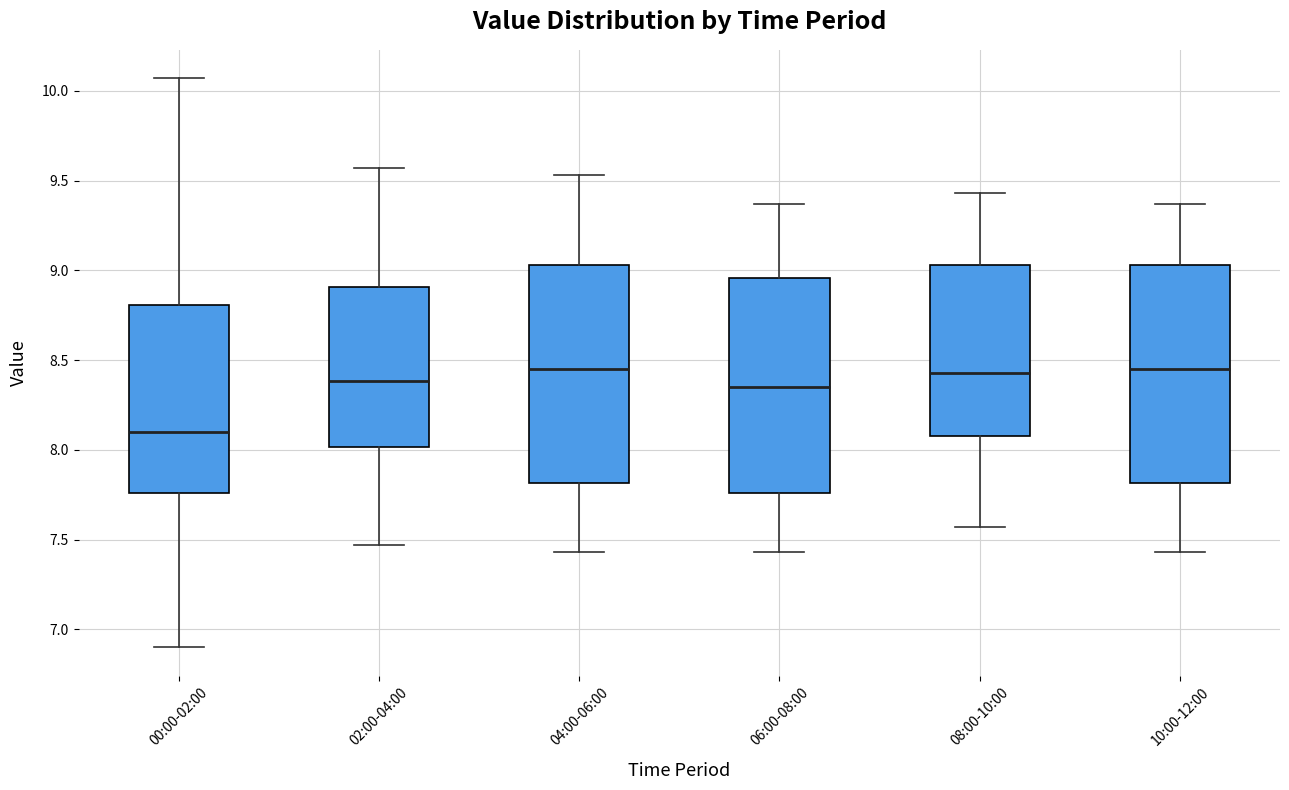

Reading left to right, transcribe this box plot: for each box, give where its median line is, the range the box spans, and where its two whiskers end, as read against the y-axis. The values are not printed on the chart, so give them approximately, as read against the axis.

00:00-02:00: median 8.10, box 7.75 to 8.80, whiskers 6.90 to 10.05
02:00-04:00: median 8.40, box 8.00 to 8.90, whiskers 7.45 to 9.55
04:00-06:00: median 8.45, box 7.80 to 9.05, whiskers 7.45 to 9.55
06:00-08:00: median 8.35, box 7.75 to 8.95, whiskers 7.45 to 9.35
08:00-10:00: median 8.45, box 8.10 to 9.05, whiskers 7.55 to 9.45
10:00-12:00: median 8.45, box 7.80 to 9.05, whiskers 7.45 to 9.35